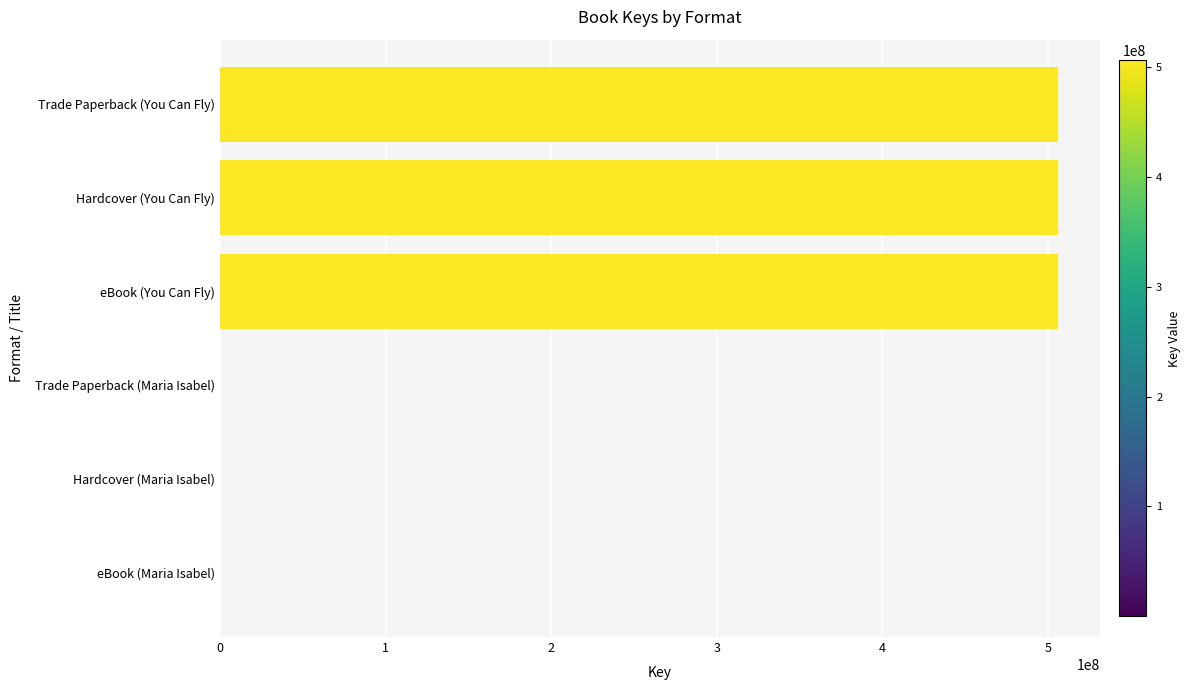

What is the greatest value displayed?

506189916